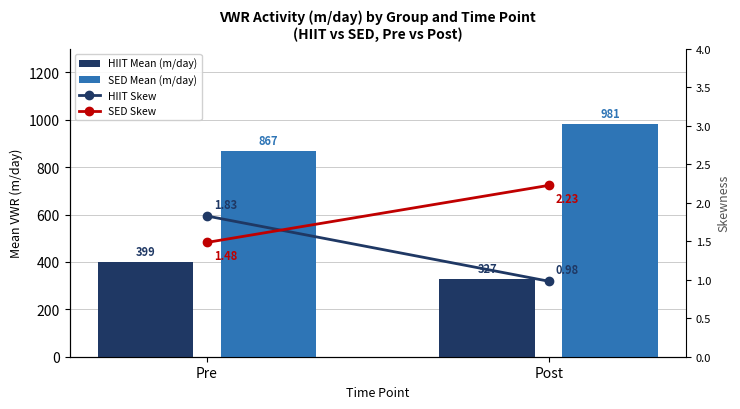

Does the chart contain stacked bars?

No